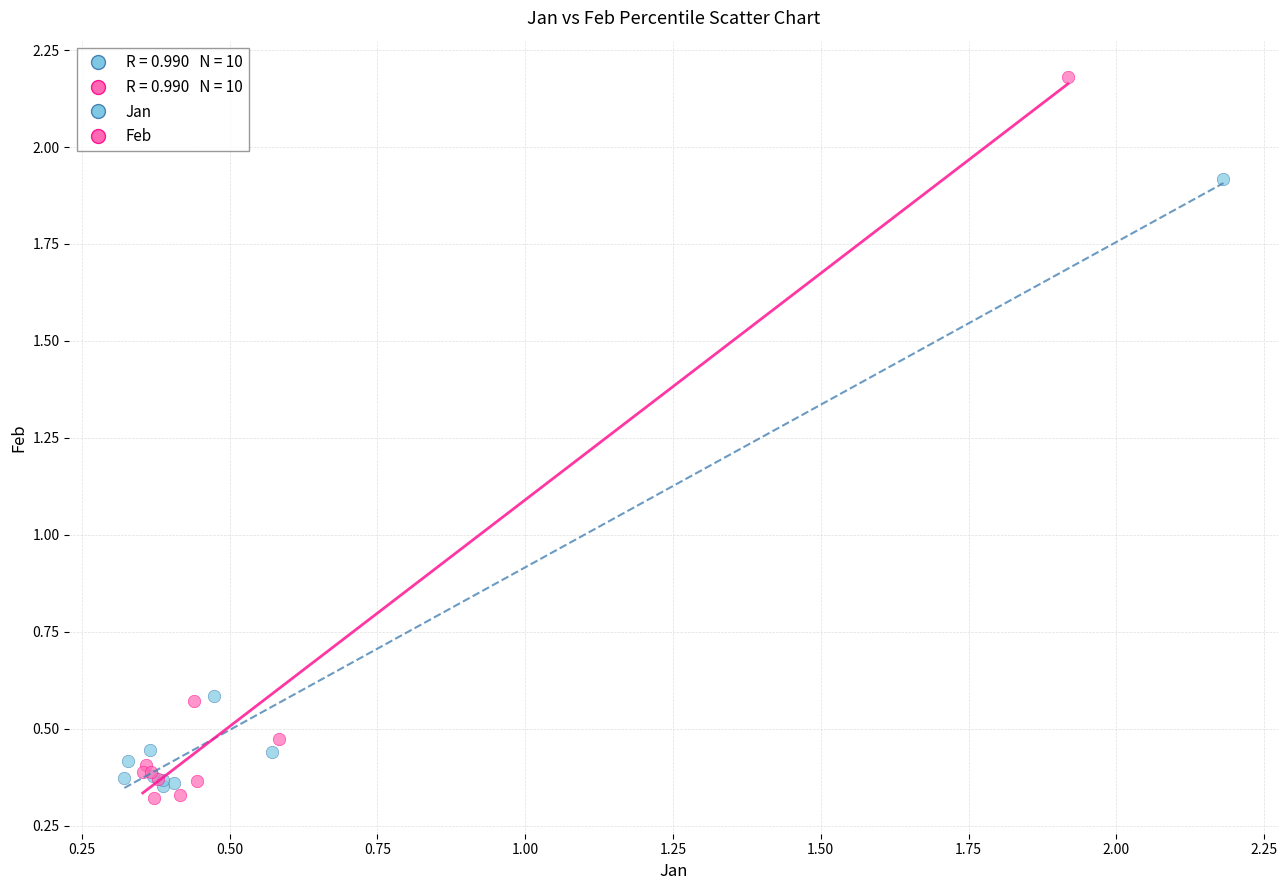

Which series has the widest spread of Y values?

Feb